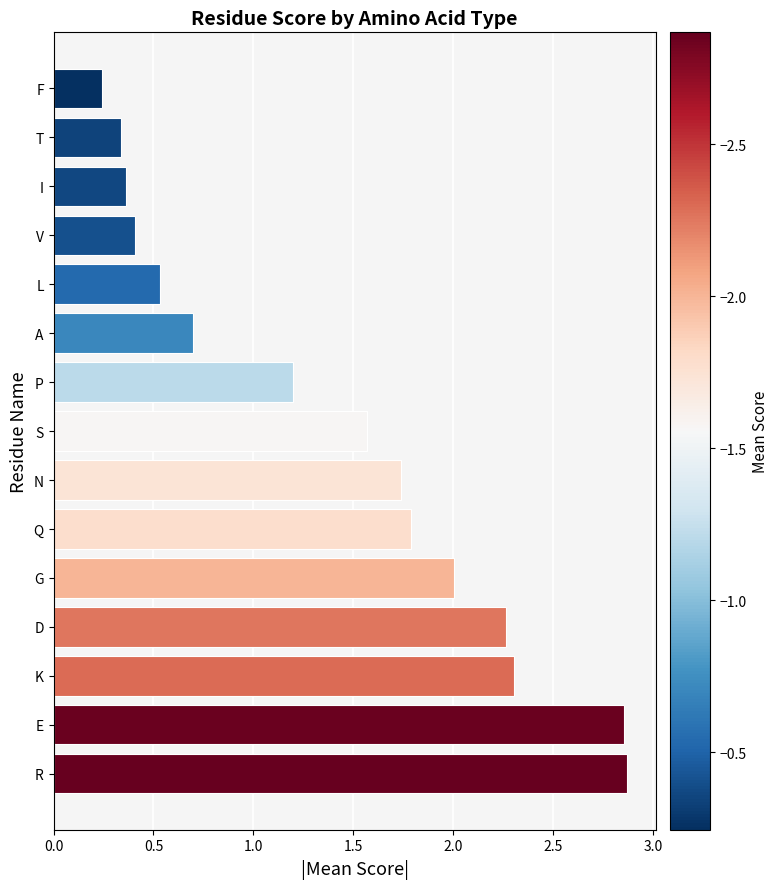

What is the difference between the second highest and second lowest values?

2.5